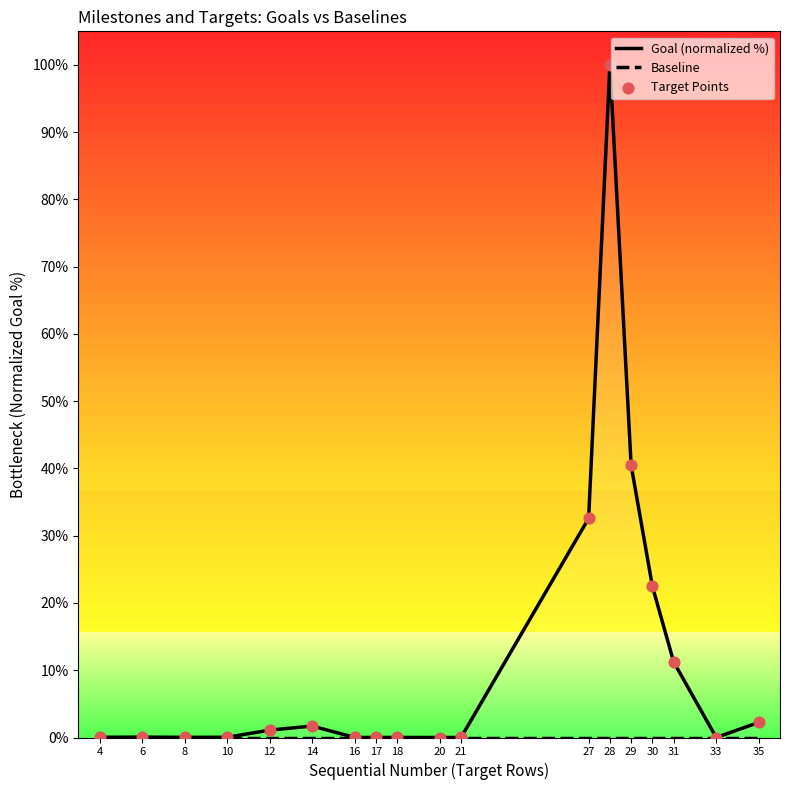

At how many categories does at least one series exceed 33?

2